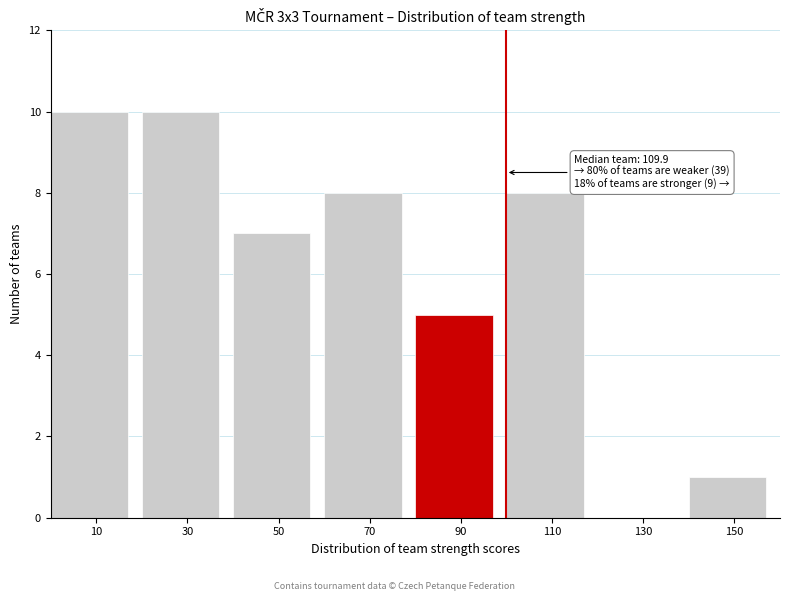

Reading left to right, transcribe all the data shown in this chart.

10=10	30=10	50=7	70=8	90=5	110=8	130=0	150=1